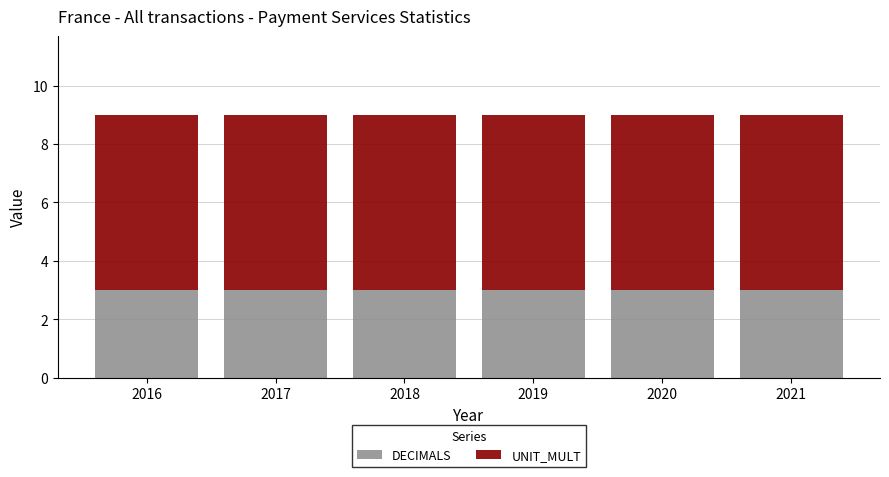

How many series are shown in this chart?

2